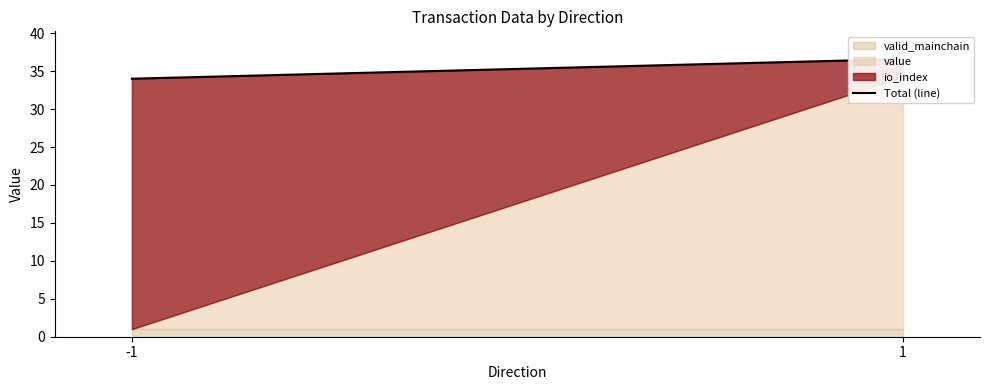

What is the value of the 1st point from the left?

34.0